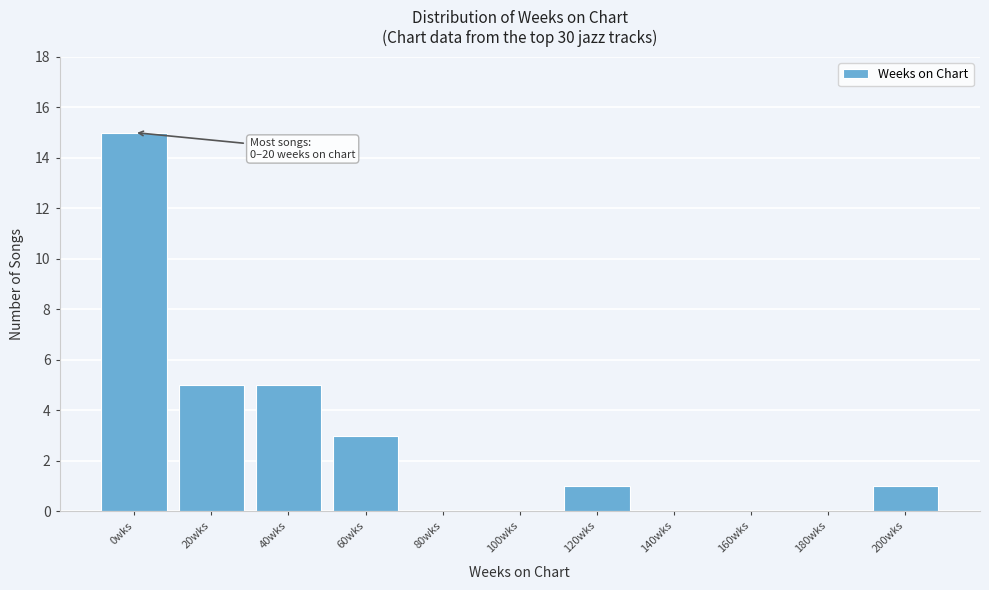

Reading left to right, transcribe all the data shown in this chart.

0wks=15	20wks=5	40wks=5	60wks=3	80wks=0	100wks=0	120wks=1	140wks=0	160wks=0	180wks=0	200wks=1